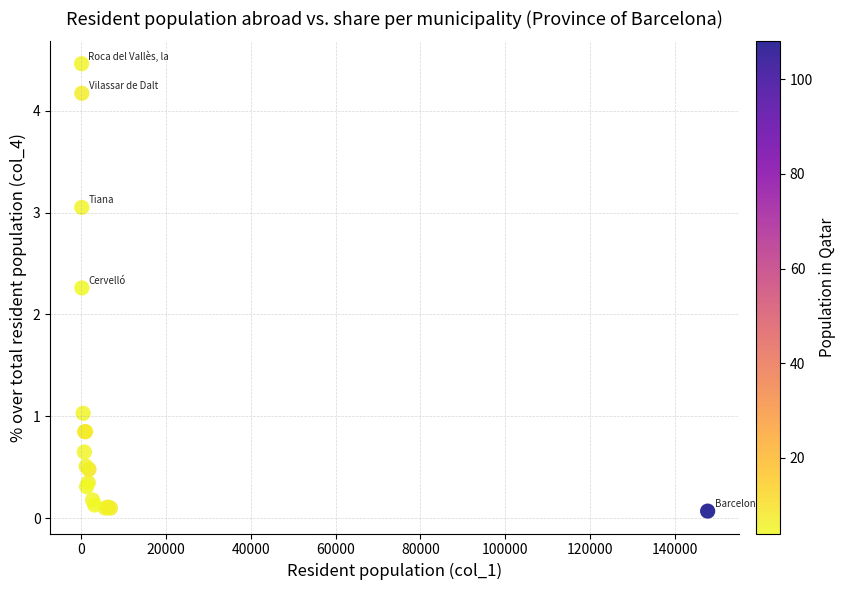

What Y value in the scatter plot is closest to 2?

2.3